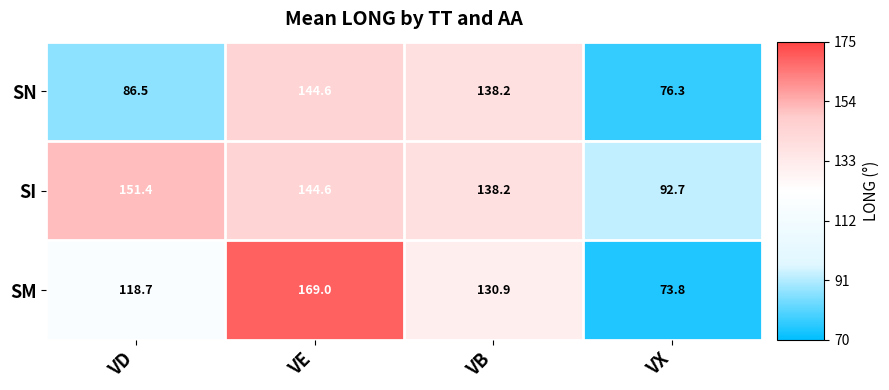

What is the maximum value shown in the chart?

169.0